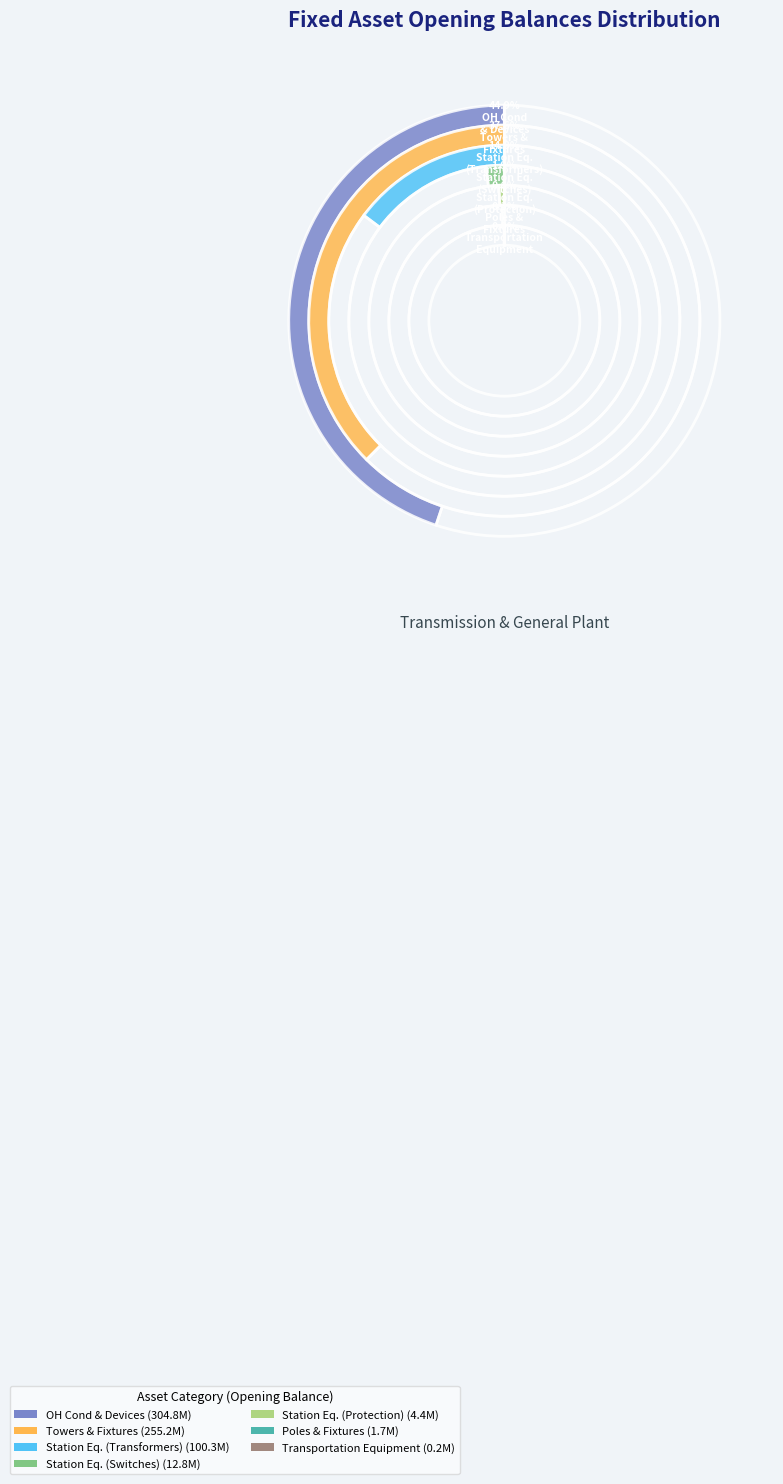

Between Poles and Fixtures and Transportation Equipment, which is larger?

Poles and Fixtures